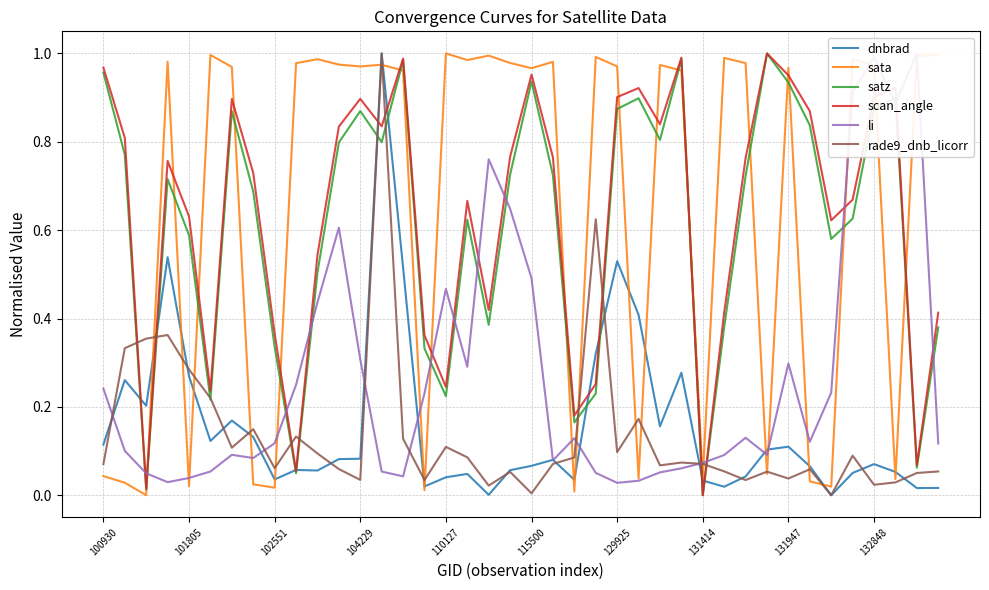

True or false: scan_angle and sata intersect in this chart.

True